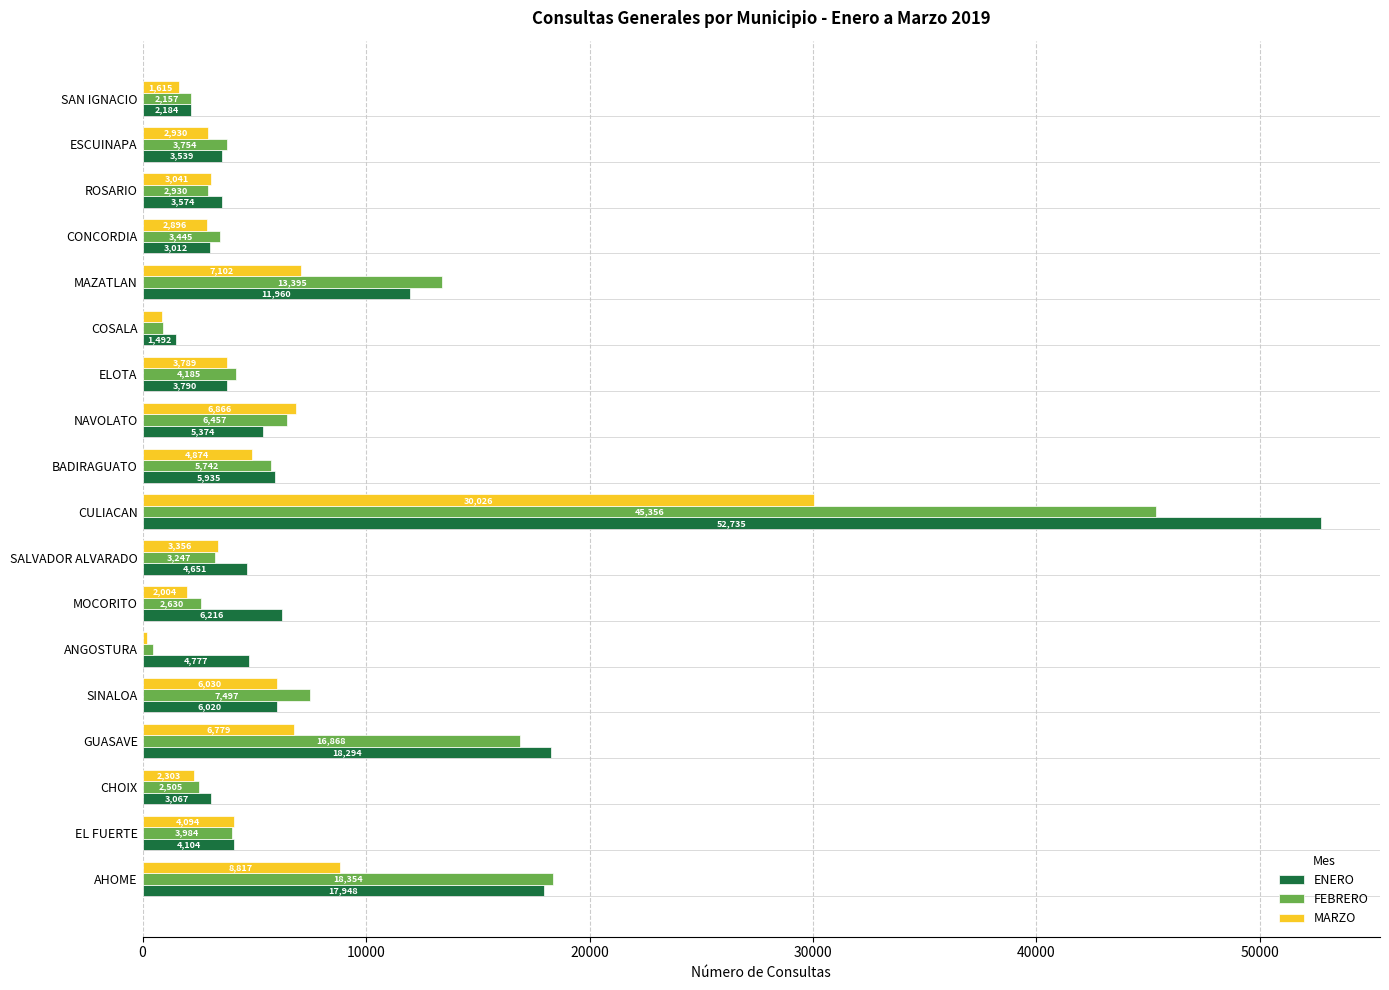

Is it true that ENERO equals 4777 at ANGOSTURA?

True